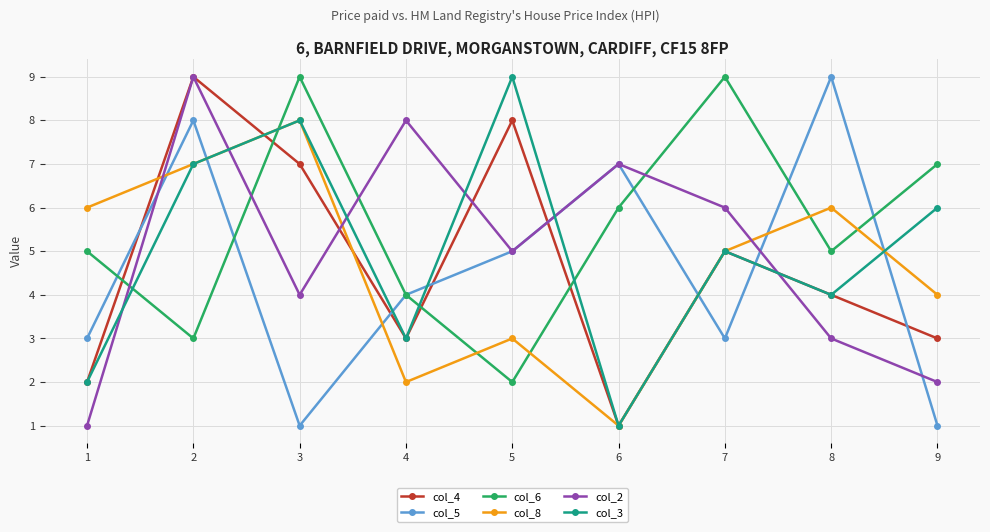

What are all the series names shown in the legend?

col_4, col_5, col_6, col_8, col_2, col_3